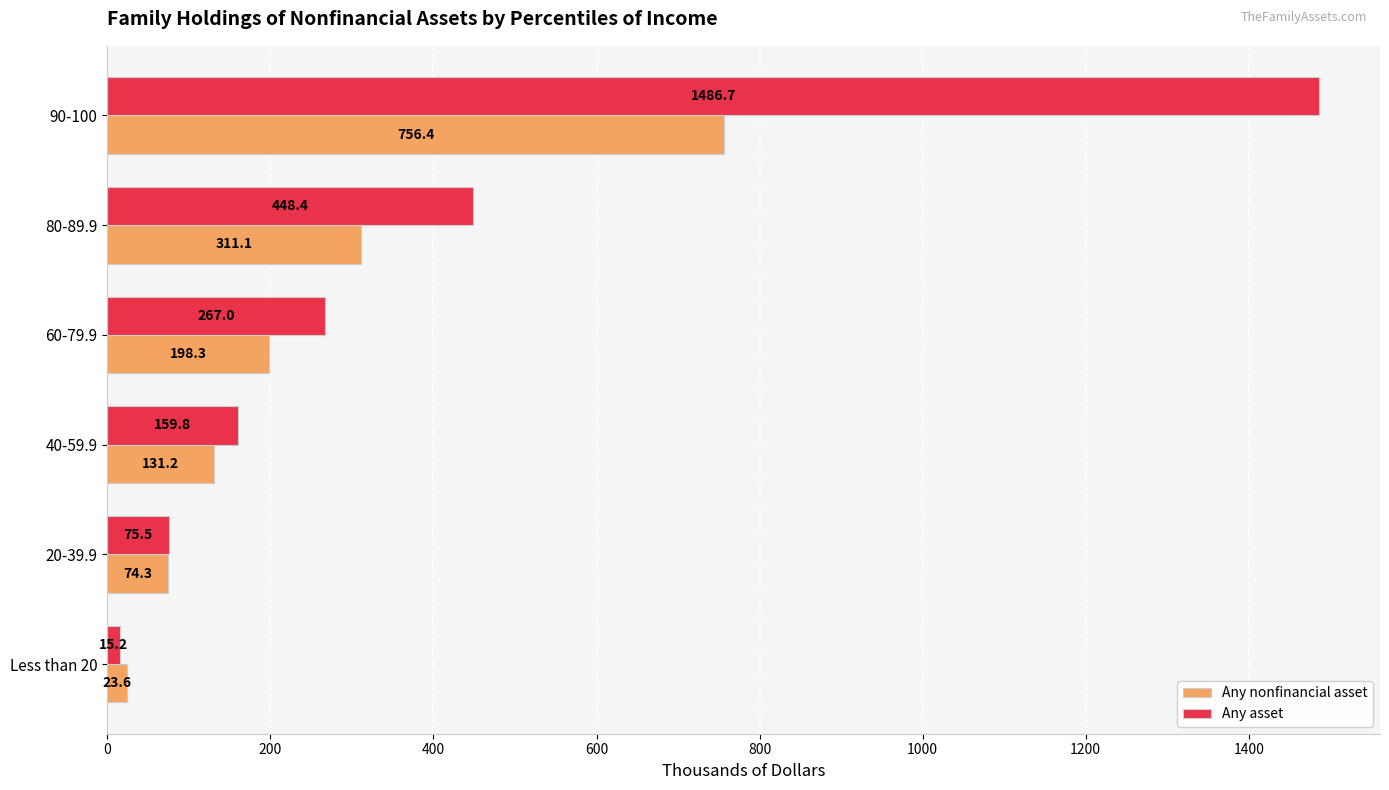

At which category is the sum across all series the highest?

90-100